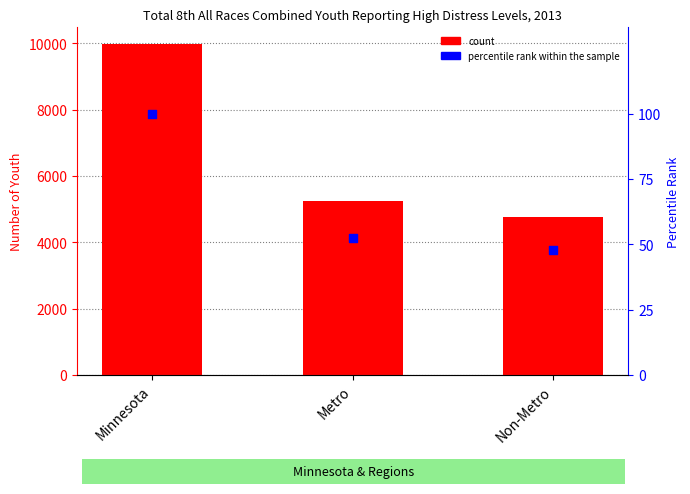

Which series has the largest Y range (max minus min)?

count